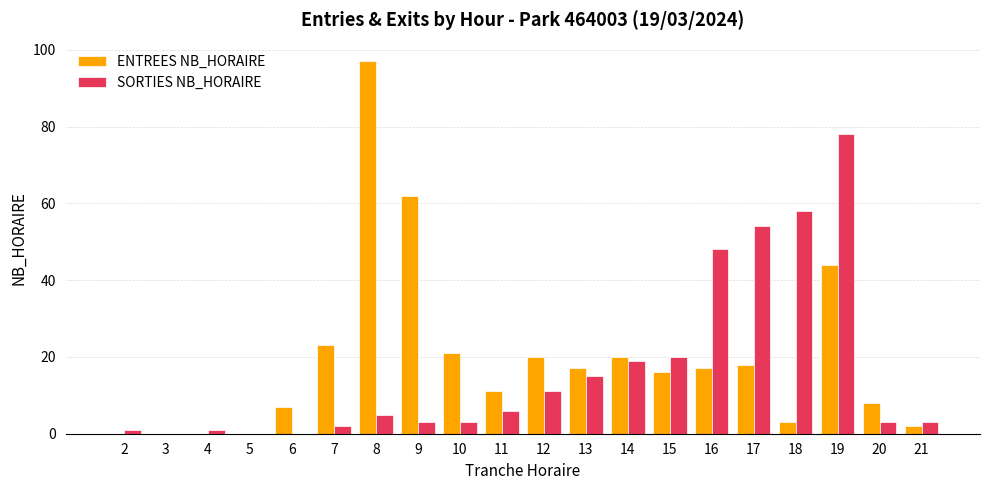

What is the total value across all series at 9?

65